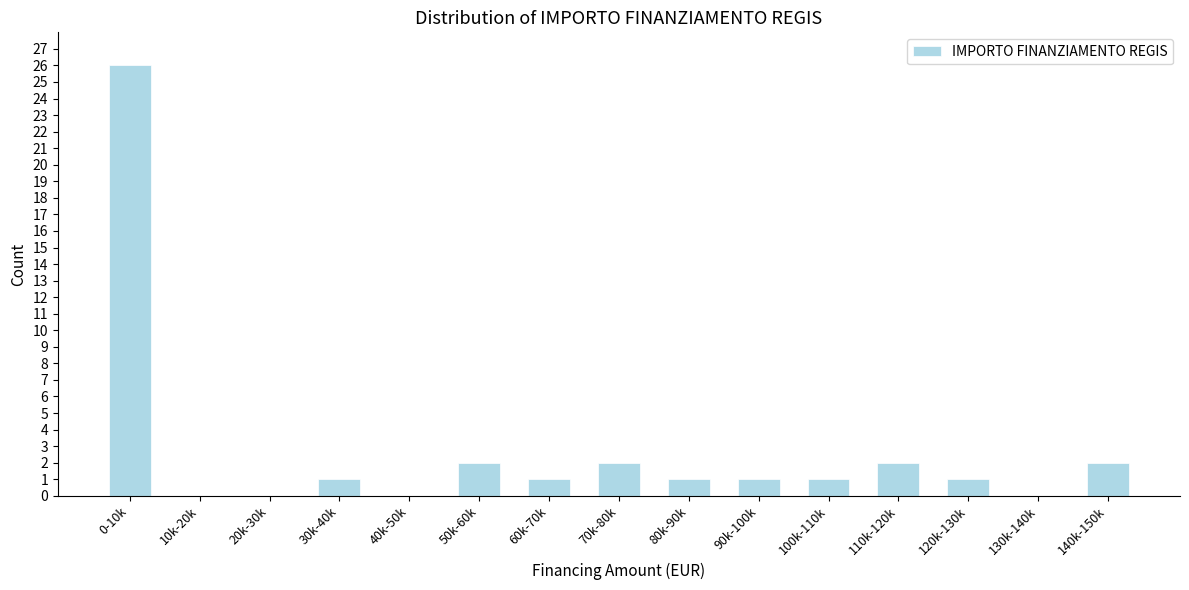

Reading left to right, what are all the values shown in this chart?

0-10k=26	10k-20k=0	20k-30k=0	30k-40k=1	40k-50k=0	50k-60k=2	60k-70k=1	70k-80k=2	80k-90k=1	90k-100k=1	100k-110k=1	110k-120k=2	120k-130k=1	130k-140k=0	140k-150k=2